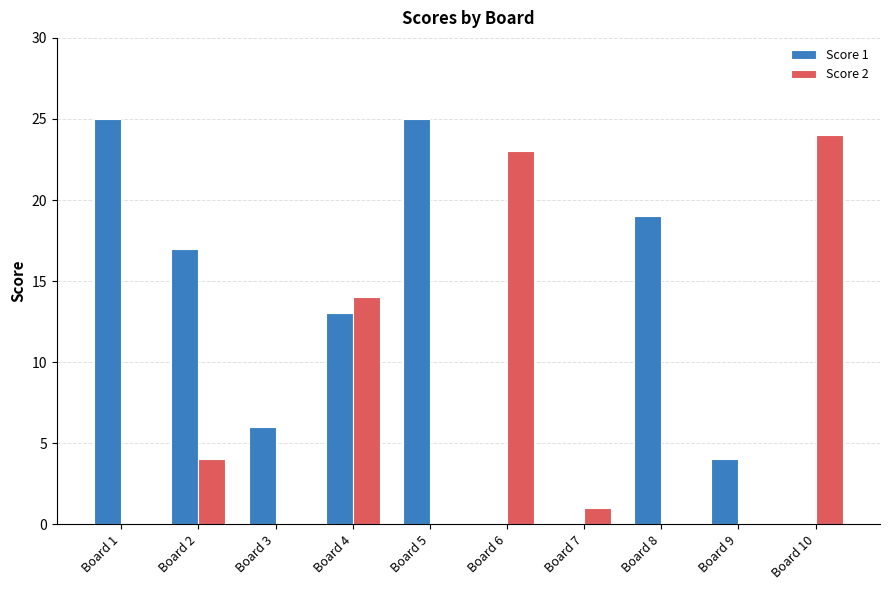

Reading right to left, list all the values displayed in this chart.

Score 1: 0	4	19	0	0	25	13	6	17	25
Score 2: 24	0	0	1	23	0	14	0	4	0